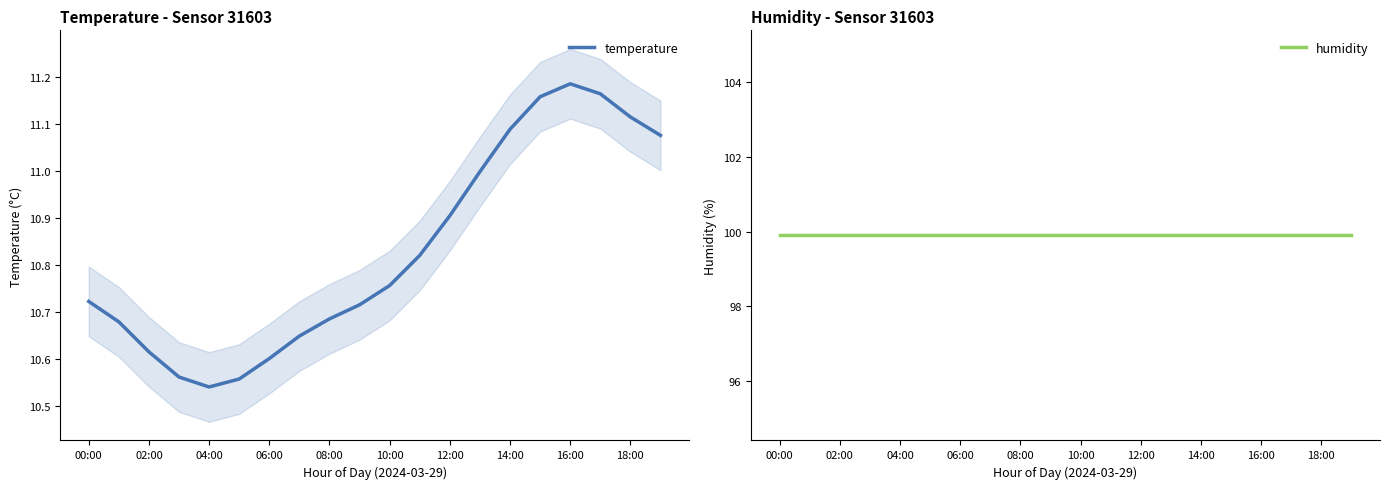

The temperature series shows 18.9 at 18:00. True or false?

False